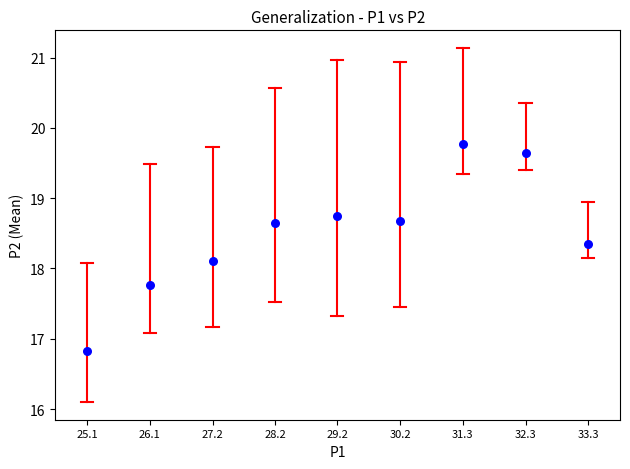

What Y value in the scatter plot is closest to 18?

18.1